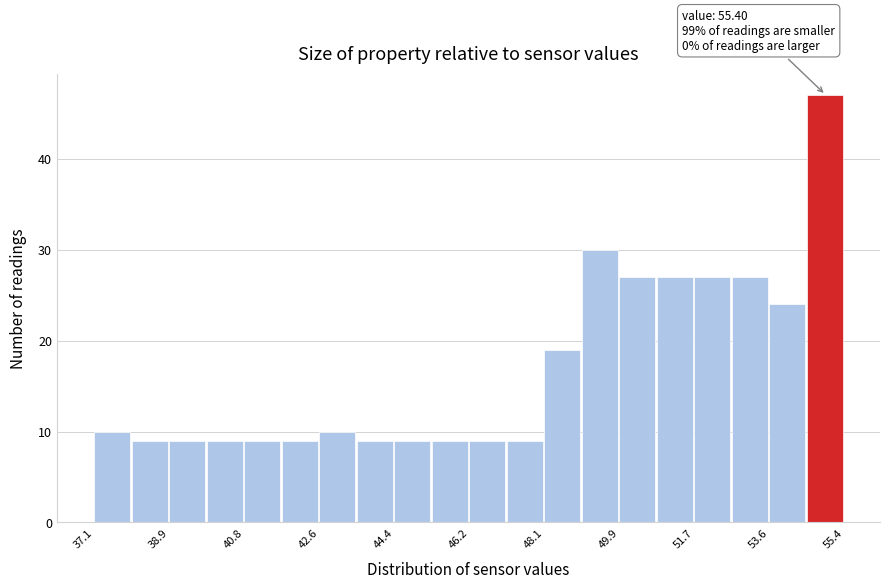

Which range on the x-axis has the tallest bar?

54.4 to 55.4